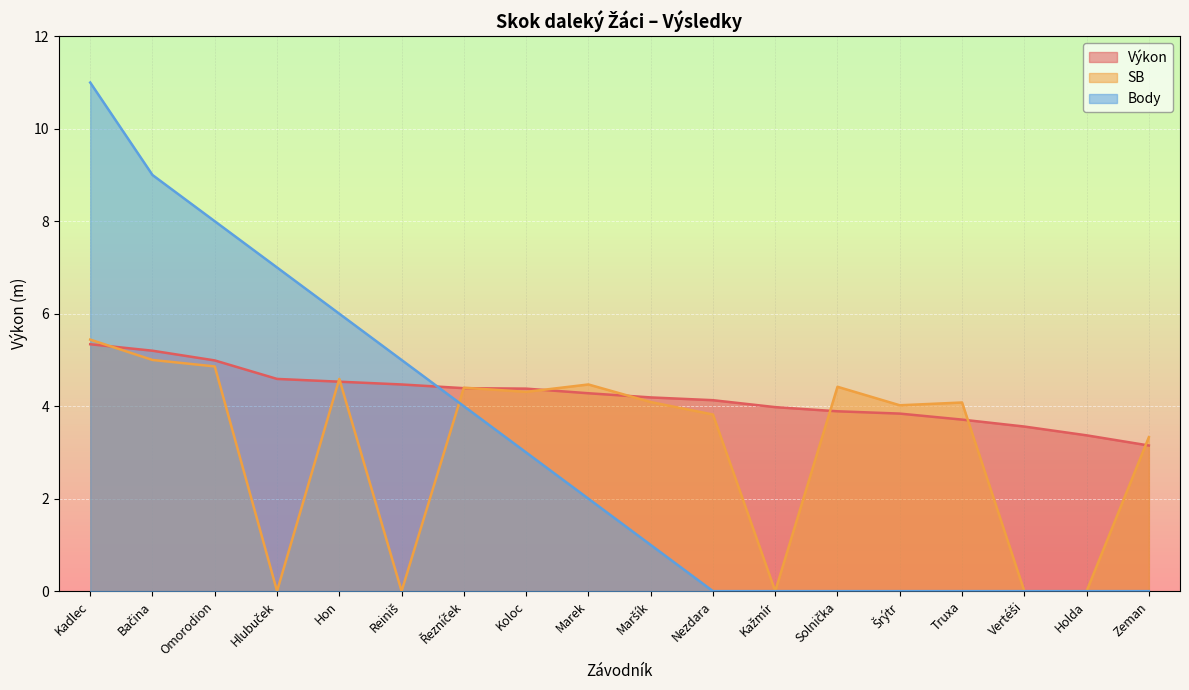

True or false: Body and SB intersect in this chart.

True